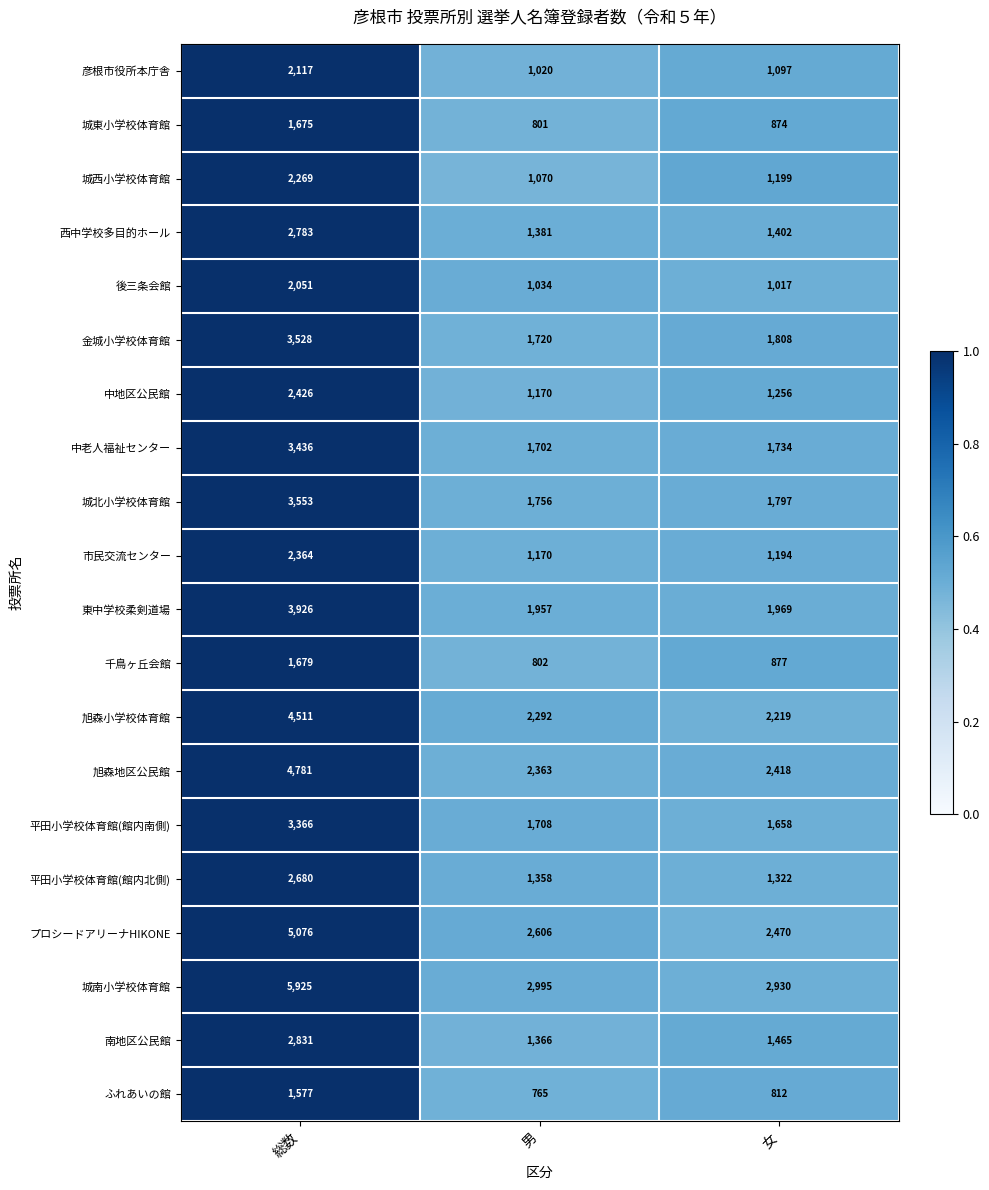

What is the sum of all 中老人福祉センター values?

6872